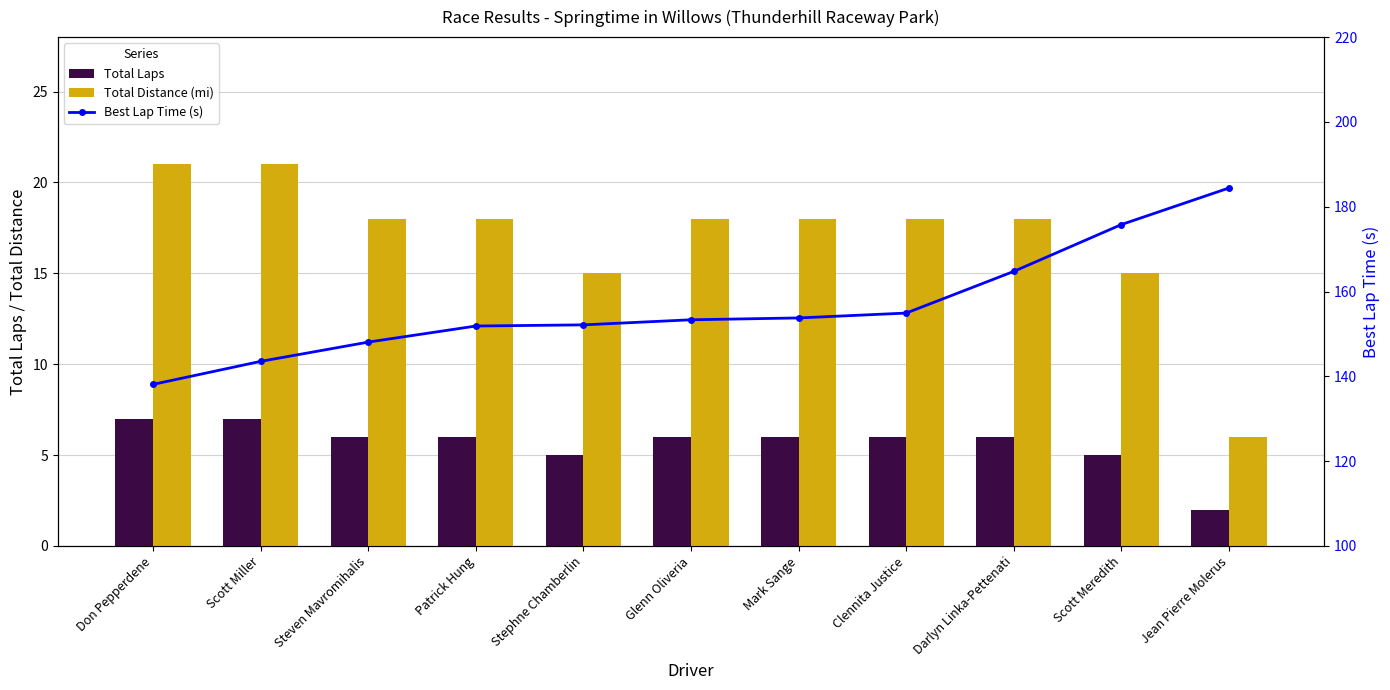

Is the value of Total Distance (mi) at Scott Meredith greater than the value of Best Lap Time (s) at Glenn Oliveria?

No